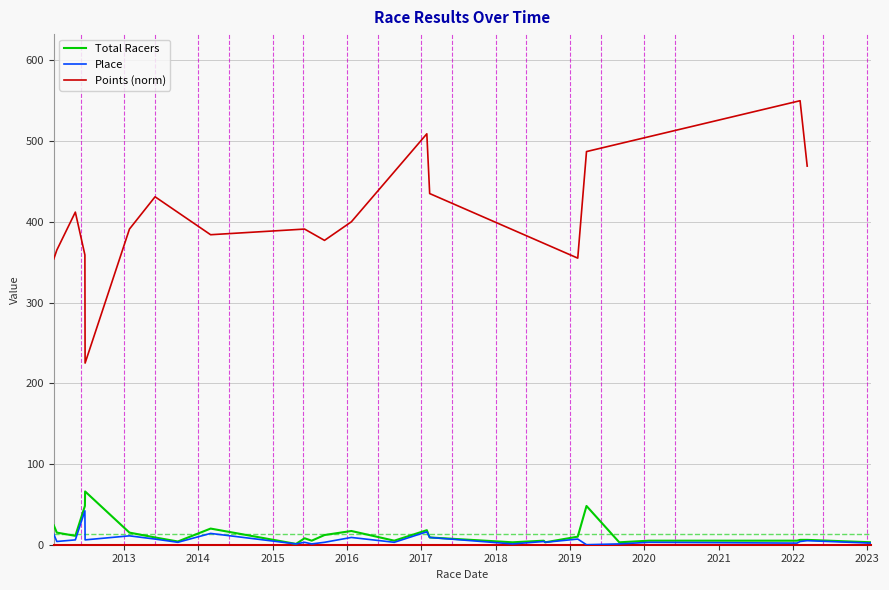

Is it true that Place equals 2 at 2019-09-01?

False